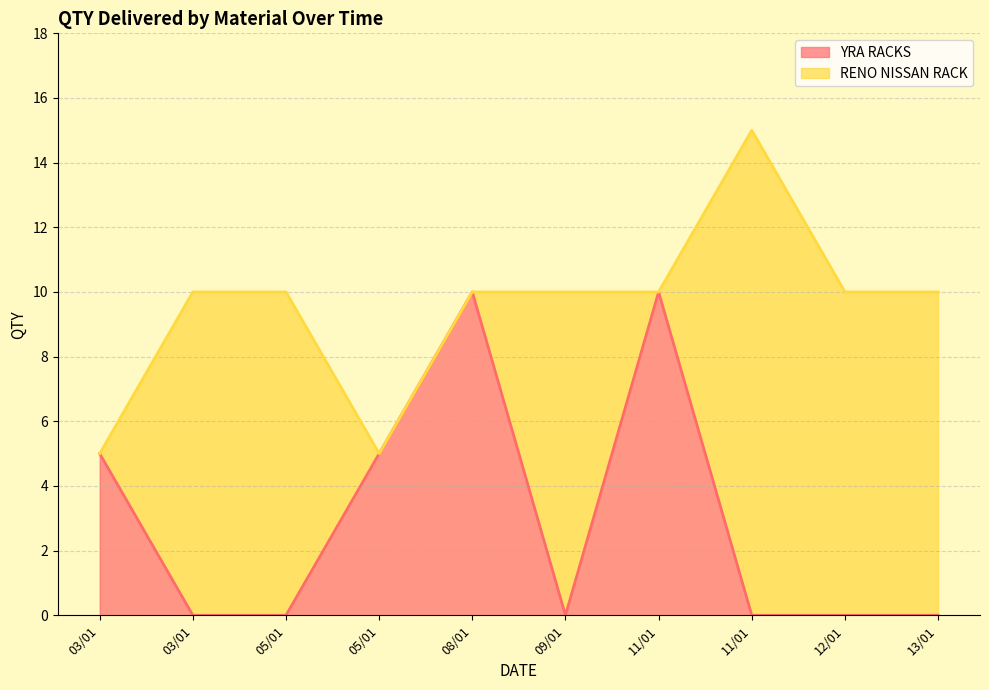

True or false: there are more than 0 points higher than both neighbors.

True